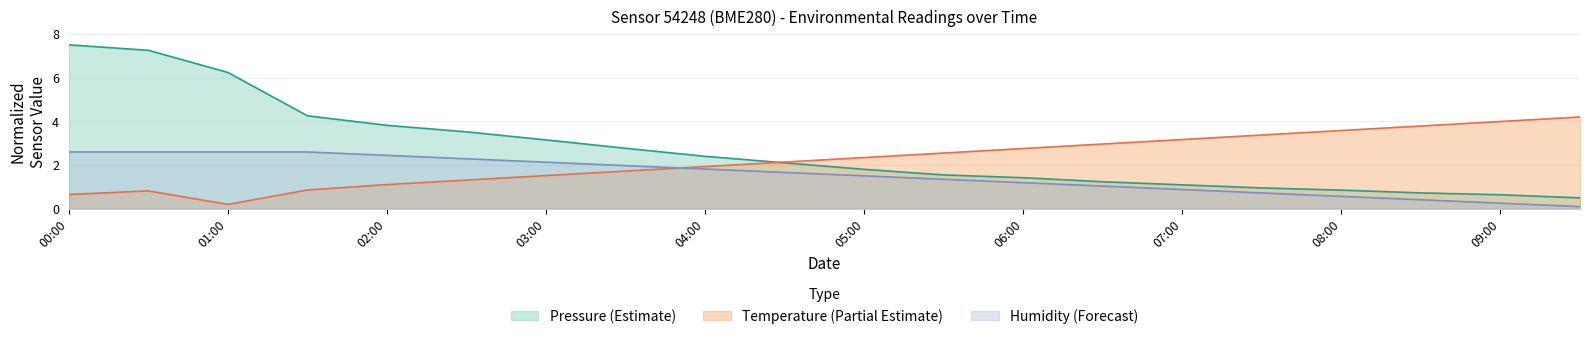

How many intersections are there between Humidity (Forecast) and Temperature (Partial Estimate)?

1